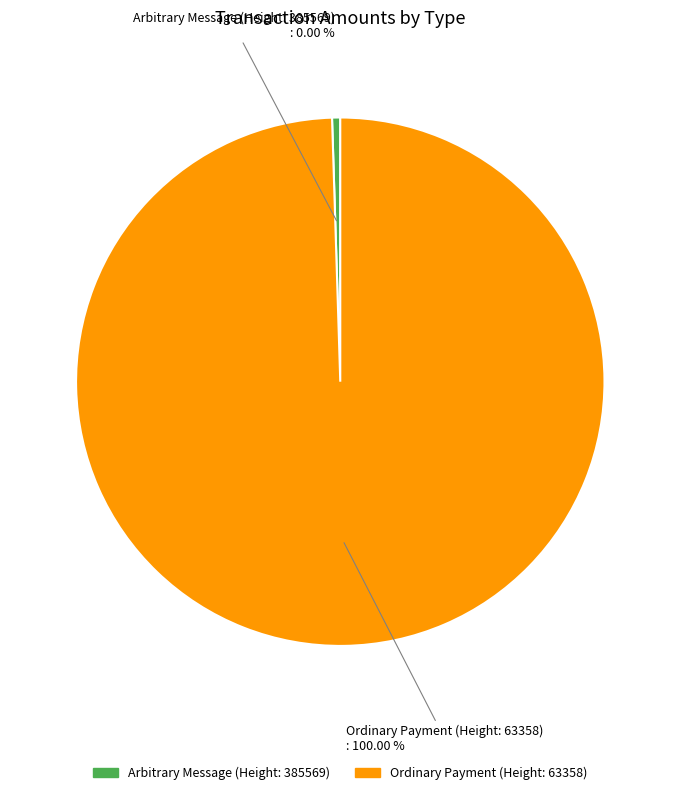

What is the change in value from Arbitrary Message (Height: 385569) to Ordinary Payment (Height: 63358)?

+7756